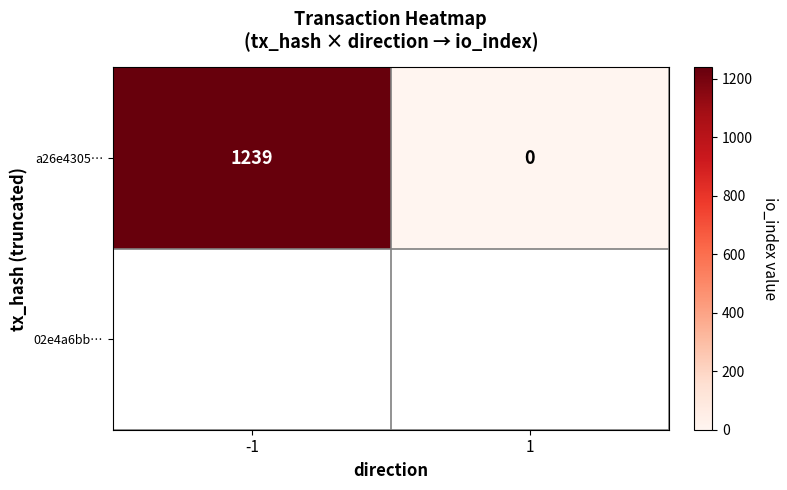

Rank the categories by value from lowest to highest.

1, -1